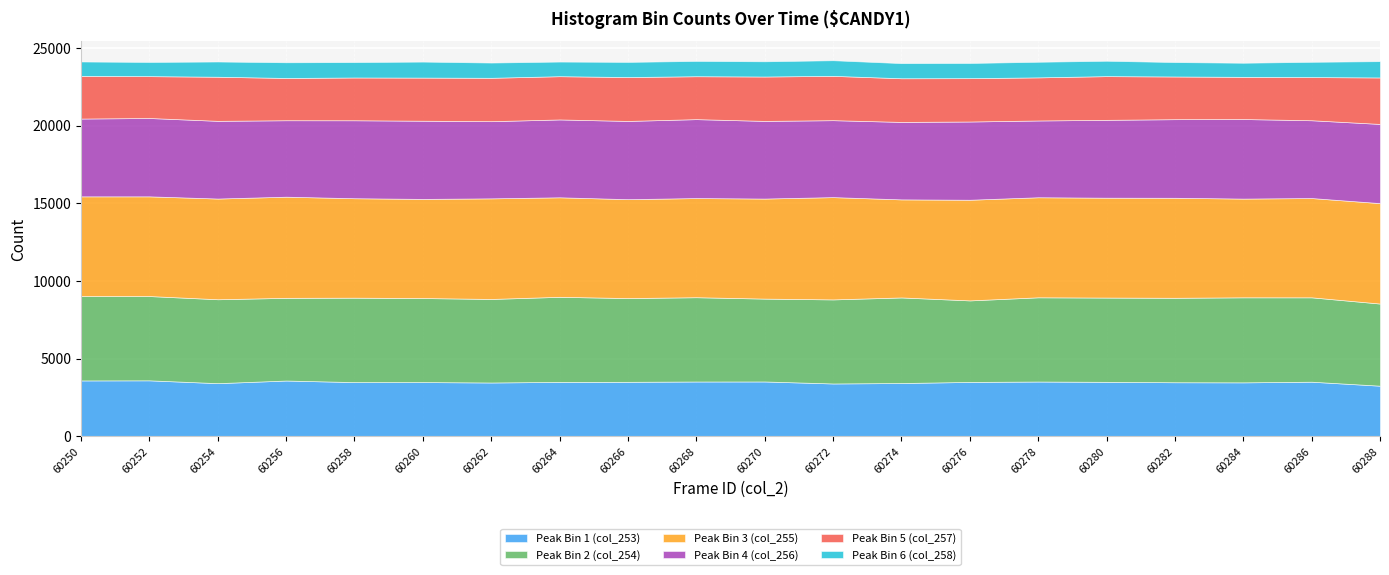

Which series has the largest range (max minus min)?

Peak Bin 1 (col_253)